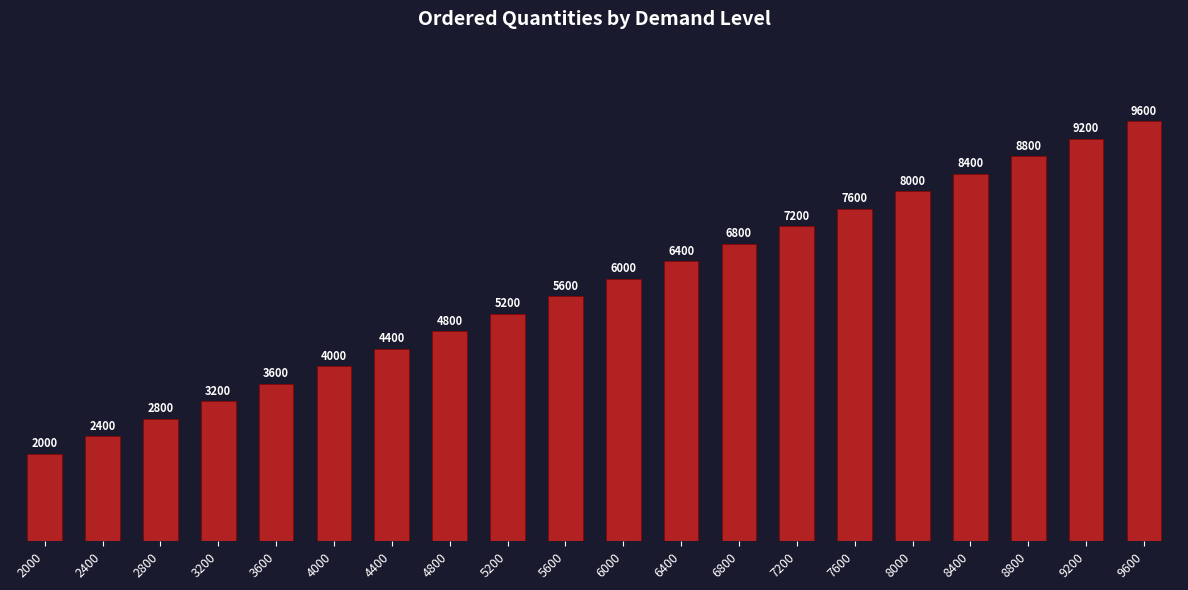

Reading left to right, list all the values displayed in this chart.

2000	2400	2800	3200	3600	4000	4400	4800	5200	5600	6000	6400	6800	7200	7600	8000	8400	8800	9200	9600